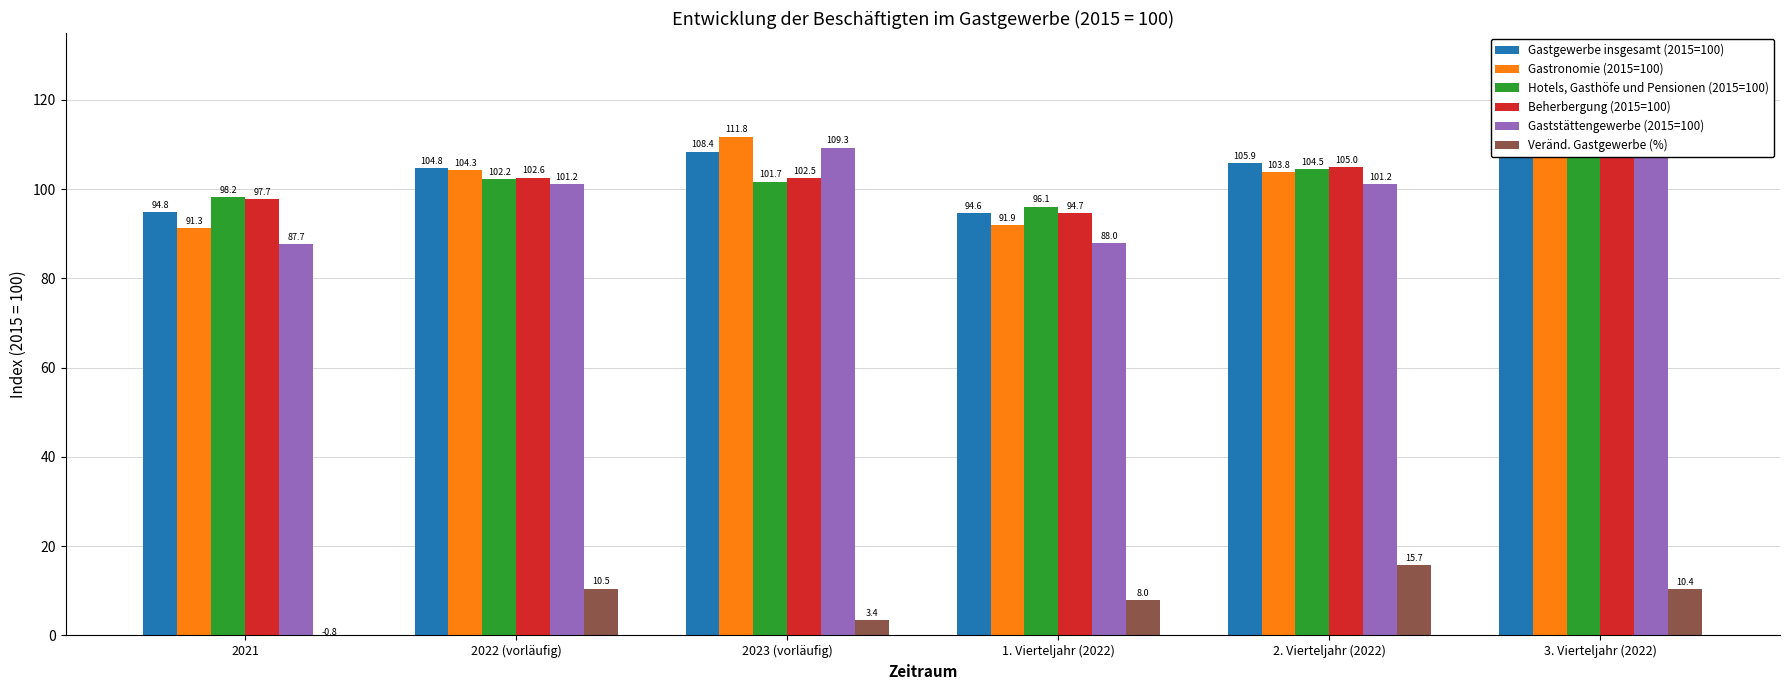

At which label does Gaststättengewerbe (2015=100) reach its minimum?

2021